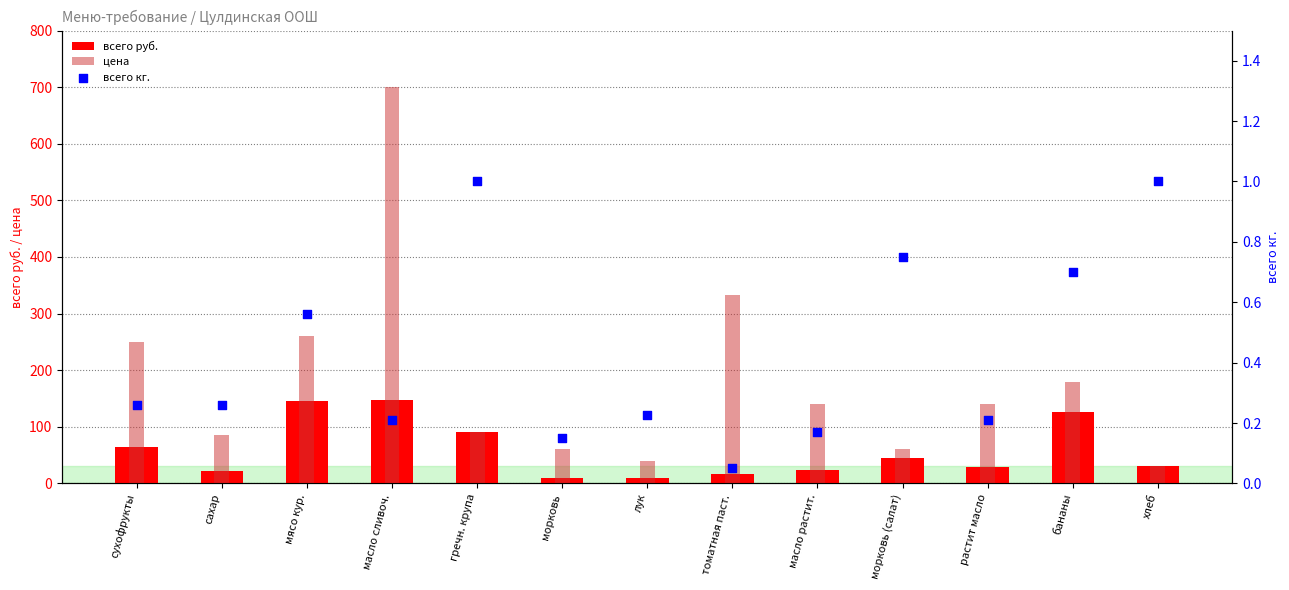

At which category is the sum across all series the highest?

масло сливоч.